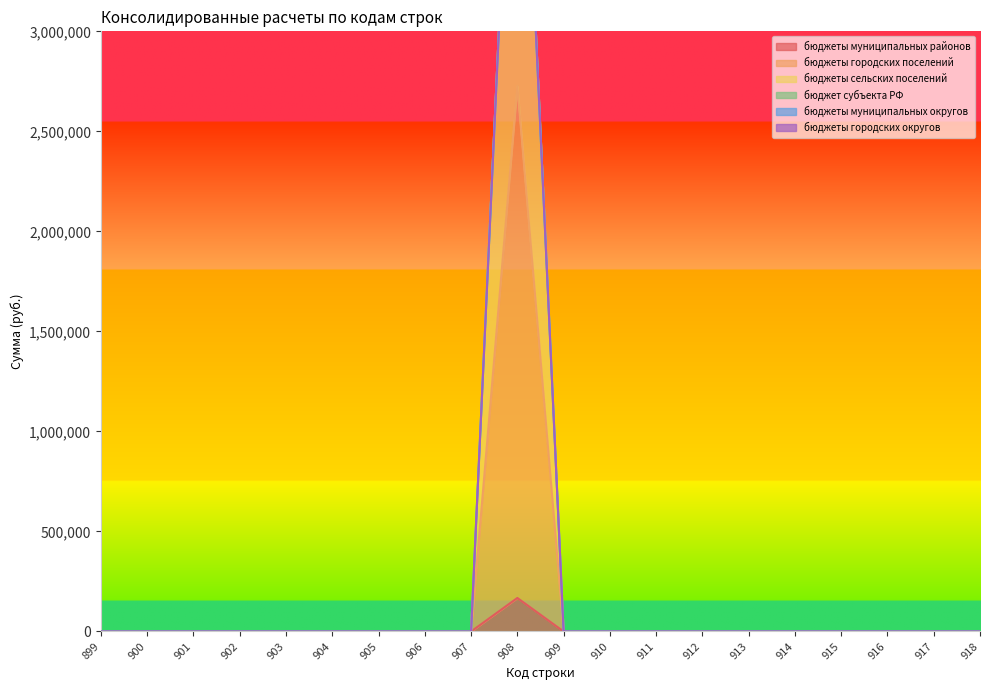

At which label does бюджеты муниципальных районов reach its peak?

908